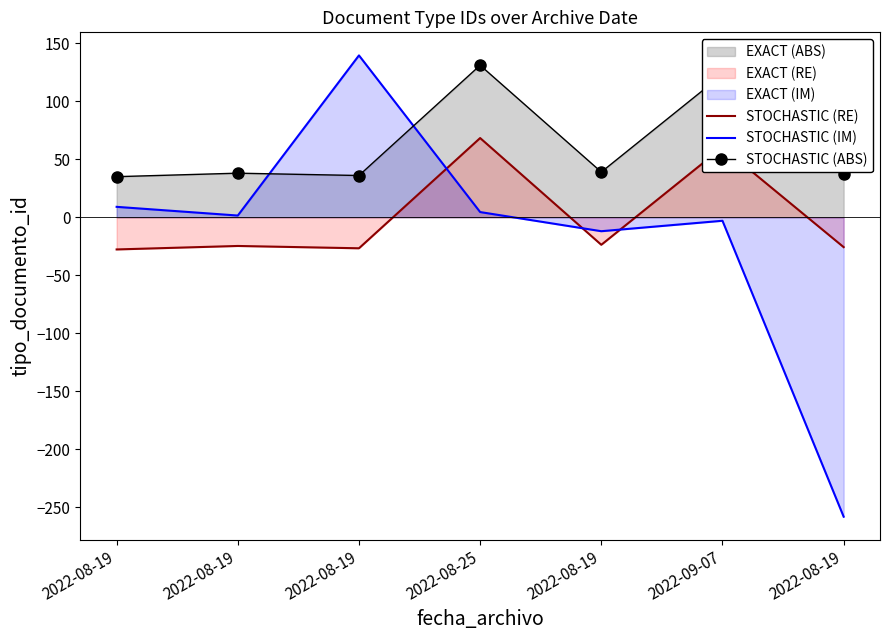

In STOCHASTIC (ABS), how many points are higher than both neighbors (excluding endpoints)?

3